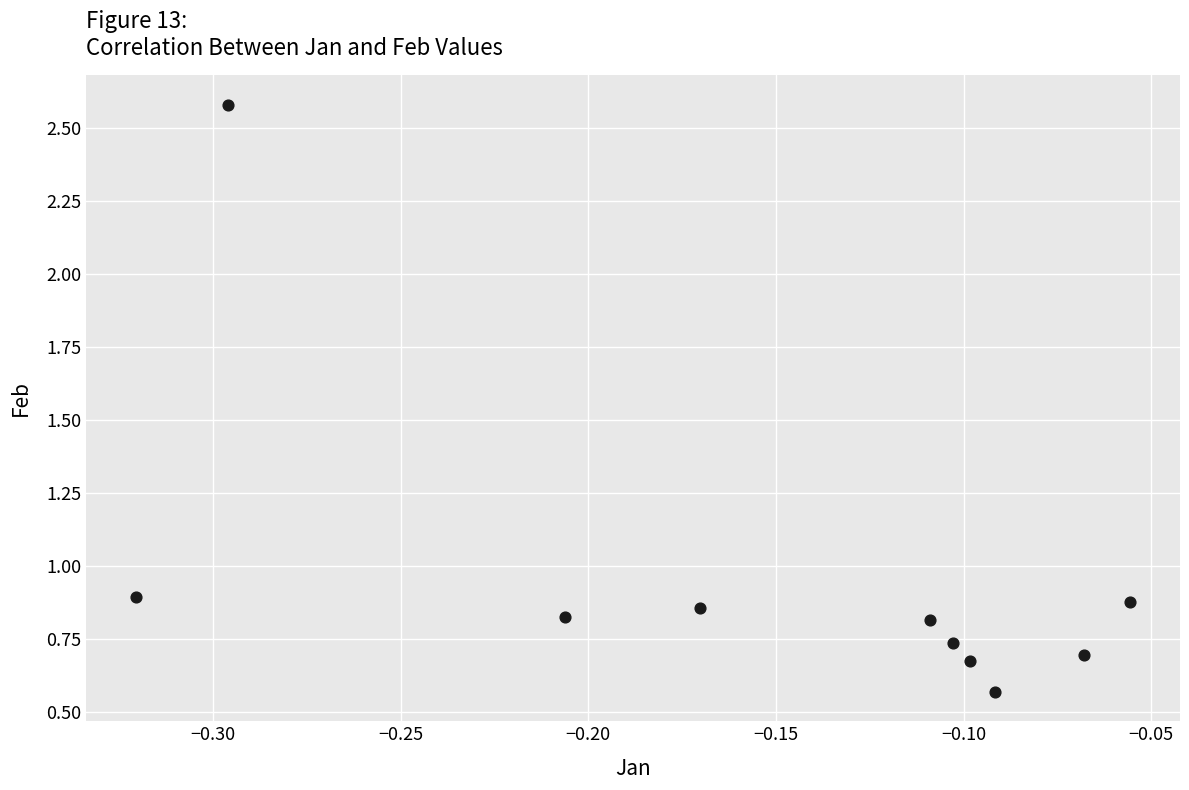

What is the range of Y values (max minus min)?

2.0